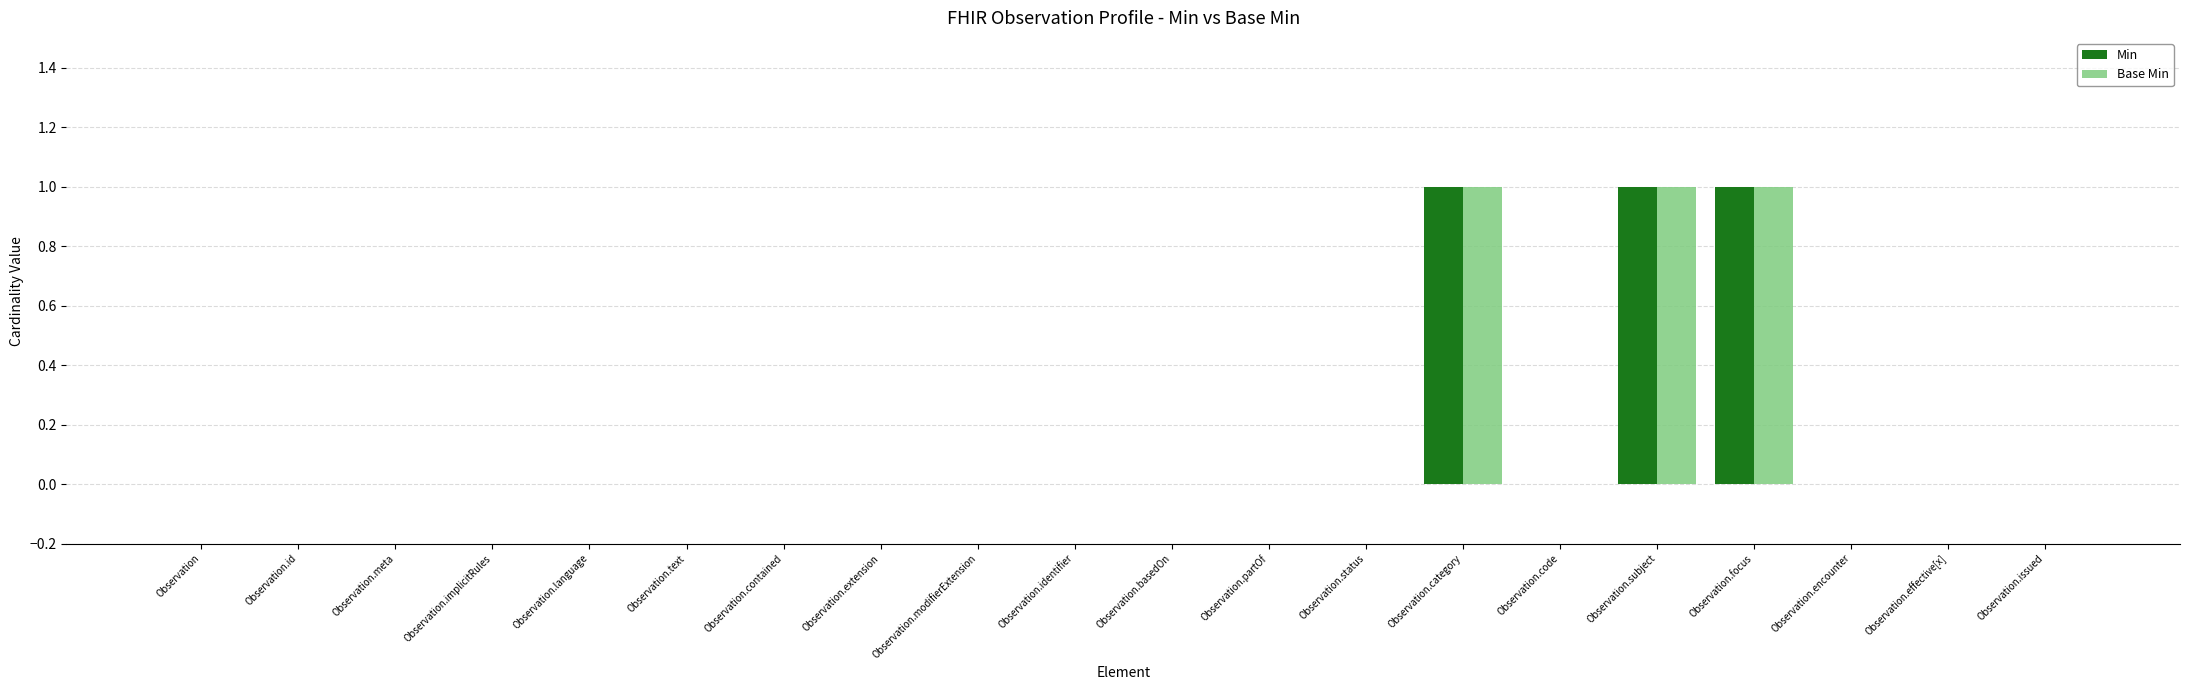

Reading left to right, transcribe all the data shown in this chart.

Min: 0	0	0	0	0	0	0	0	0	0	0	0	0	1	0	1	1	0	0	0
Base Min: 0	0	0	0	0	0	0	0	0	0	0	0	0	1	0	1	1	0	0	0